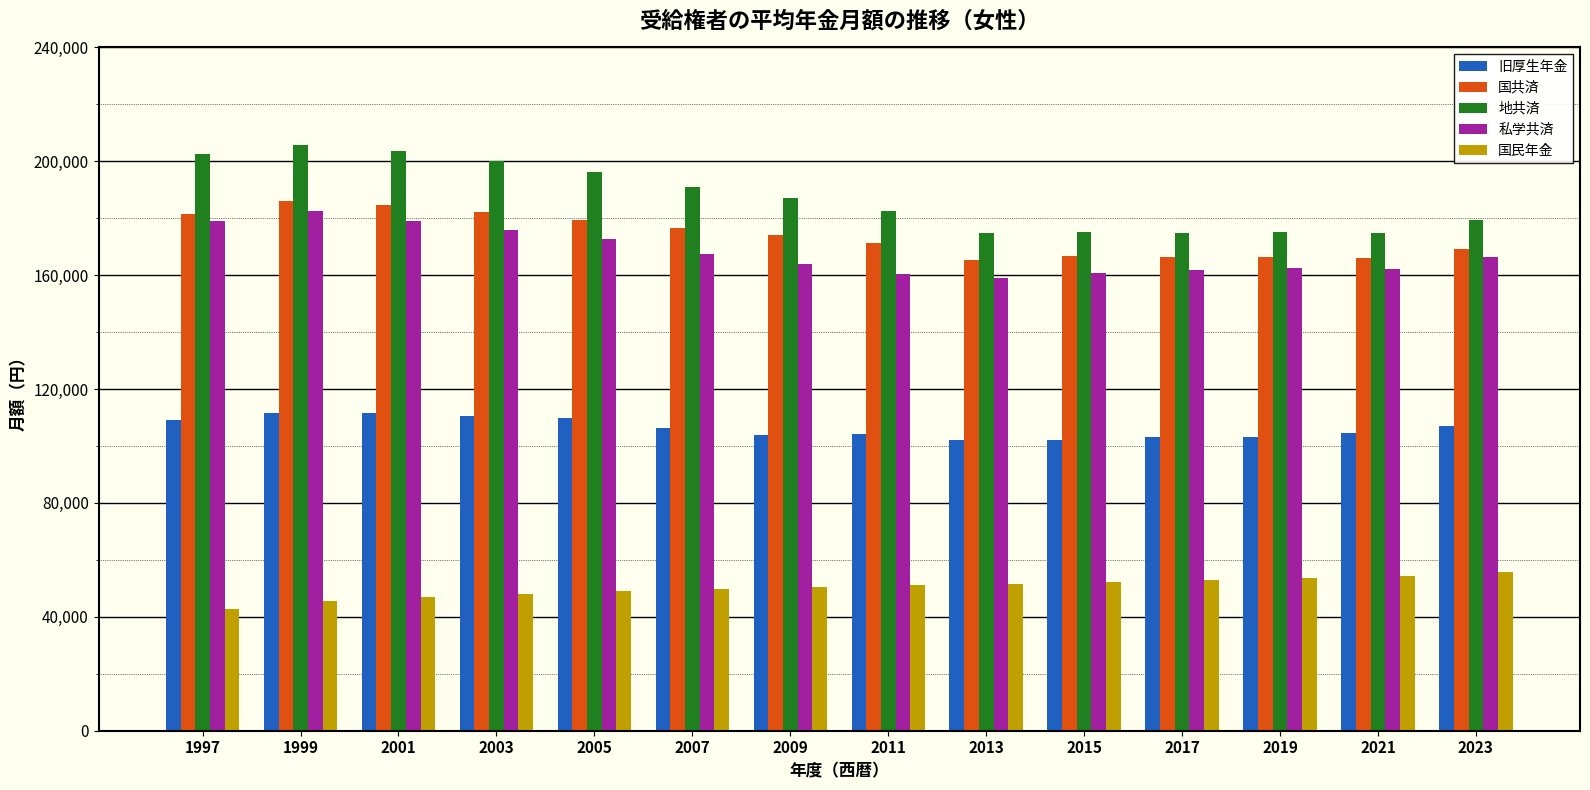

Which series has the largest total across all categories?

地共済